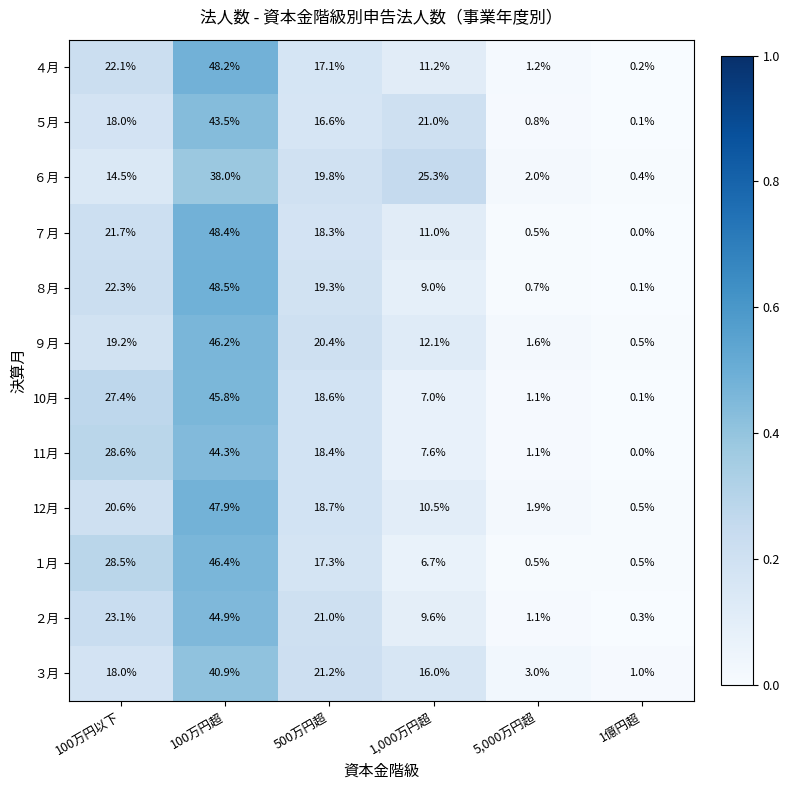

The １月 series shows 23.5 at 500万円超. True or false?

False